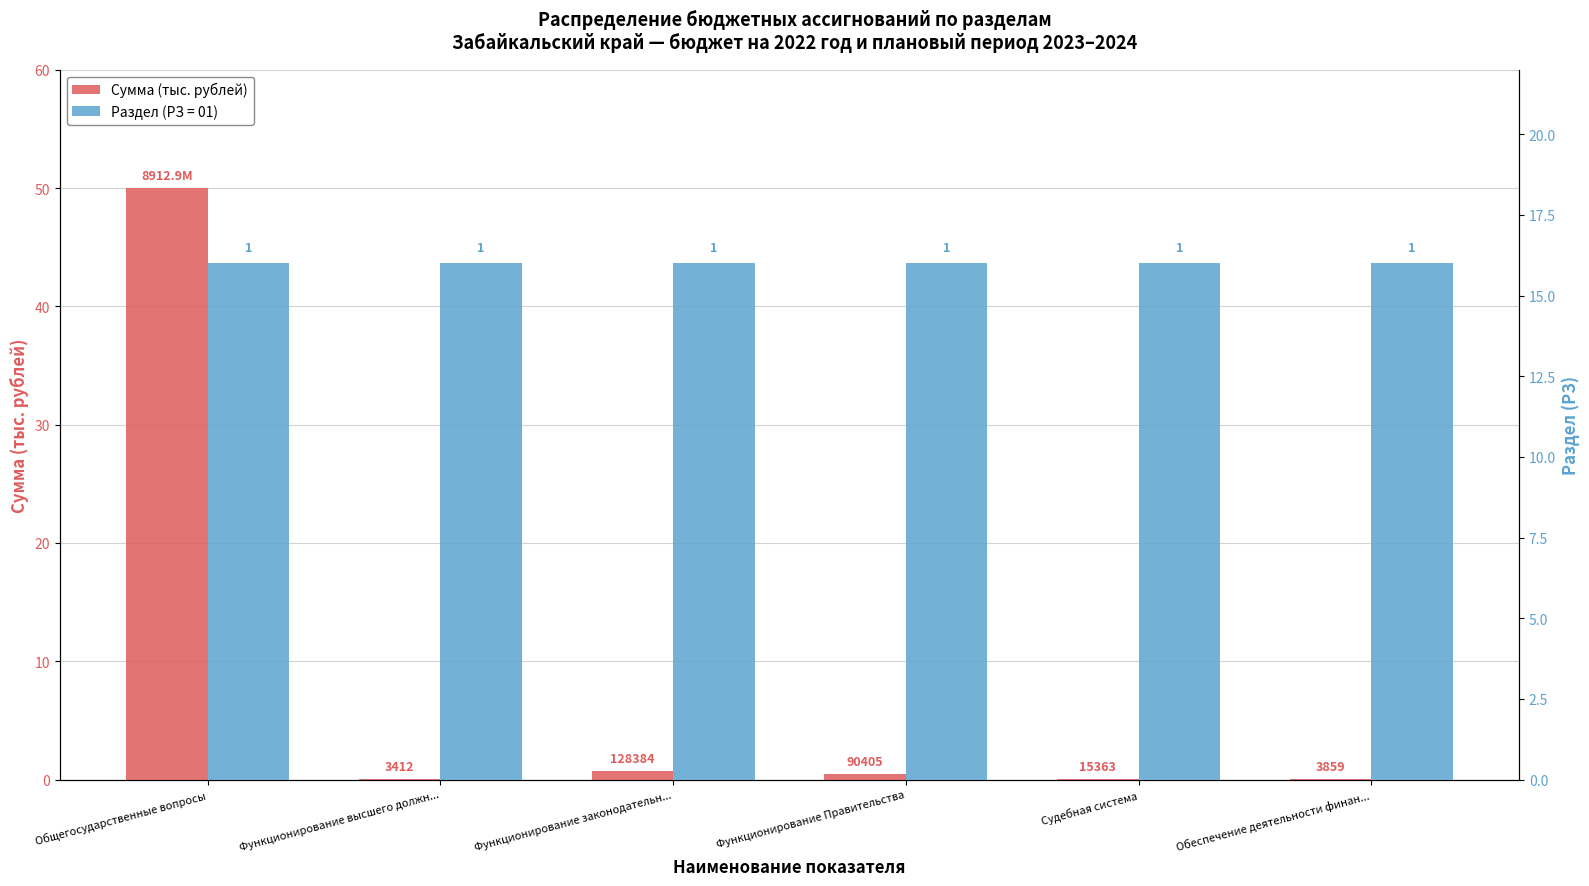

Rank the categories by value from highest to lowest.

Общегосударственные вопросы, Функционирование законодательн..., Функционирование Правительства, Судебная система, Обеспечение деятельности финан..., Функционирование высшего должн...